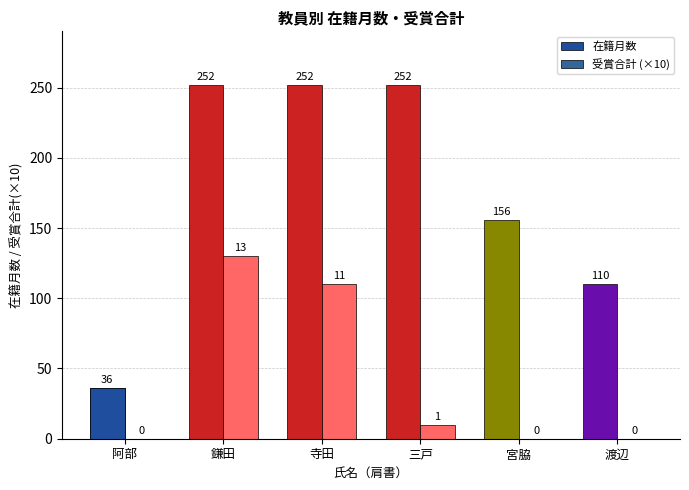

Rank the series by their maximum value, from highest to lowest.

在籍月数, 受賞合計 (×10)